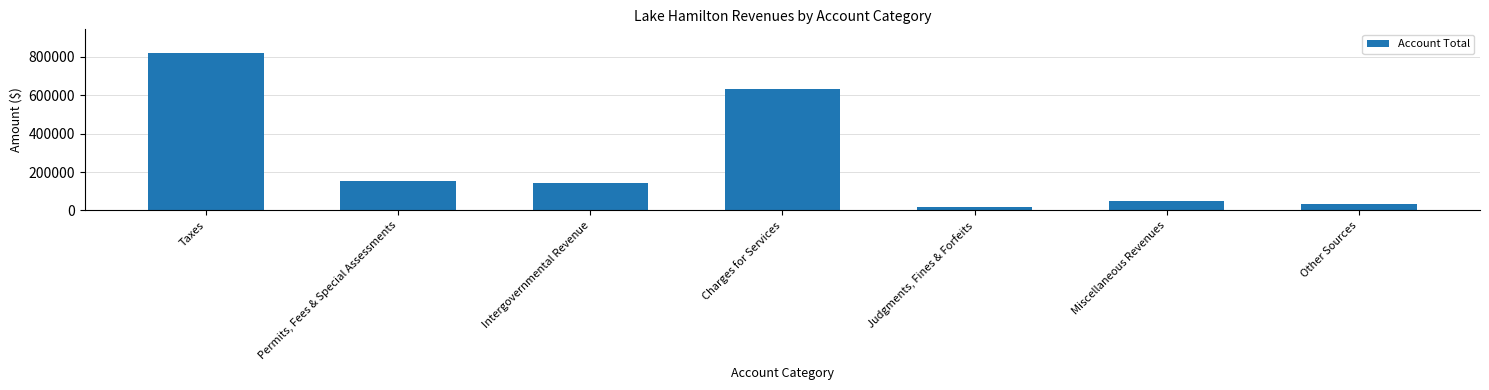

How many bars are there in total?

7